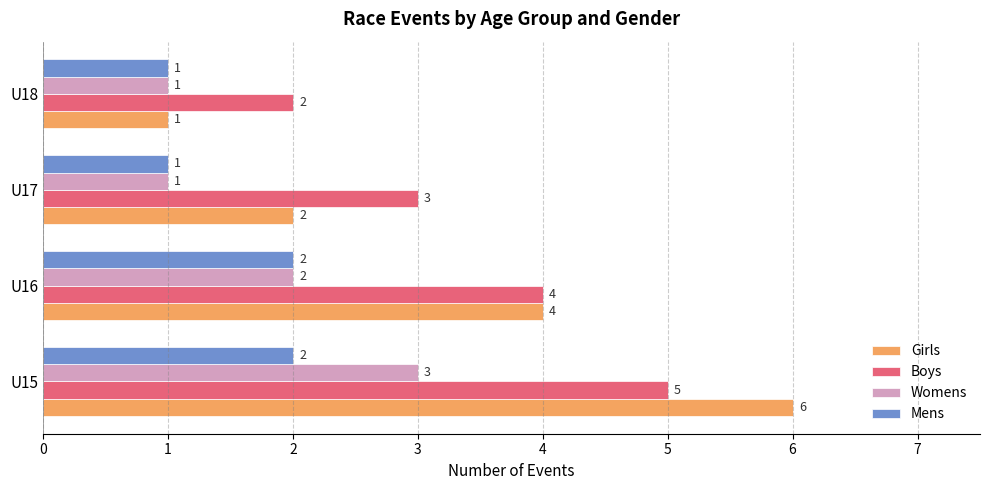

The value of Womens at U16 is 1. True or false?

False